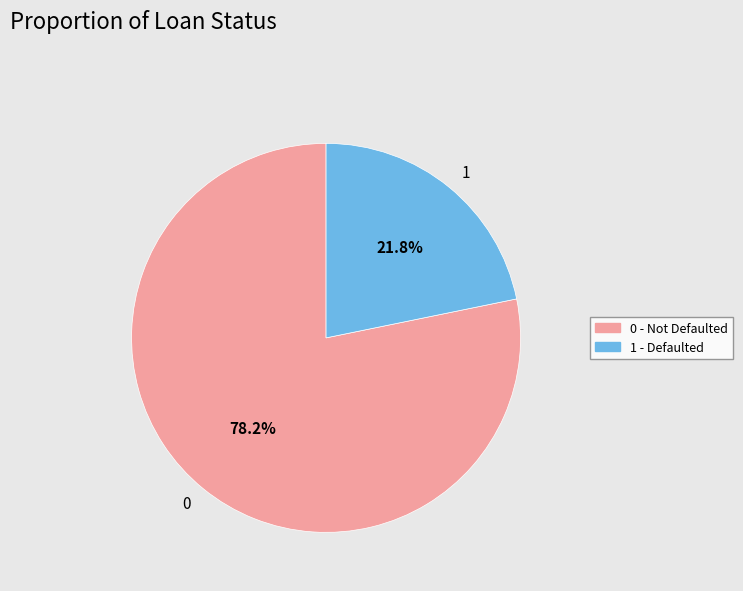

To the nearest percent, what is the difference between the 0 and 1 slice percentages?

56%